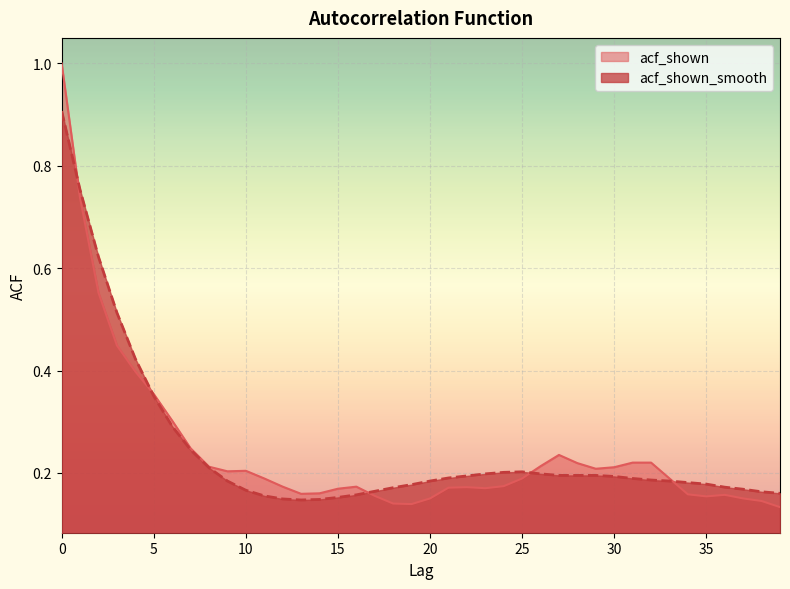

Does the chart display data point markers on the line(s)?

No